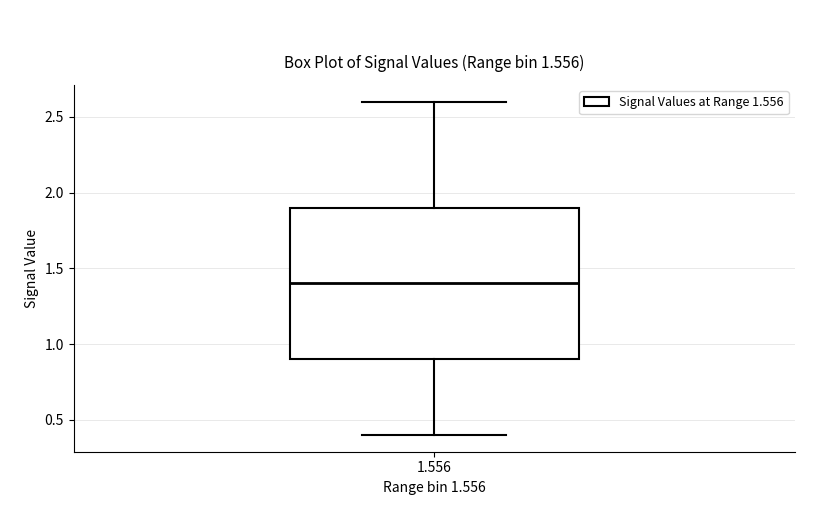

Read this box plot against the y-axis: the position of the median line, the range covered by the box, and the ends of both whiskers. The values are not printed on the chart, so give them approximately, as read against the axis.

median 1.4, box 0.9 to 1.9, whiskers 0.4 to 2.6